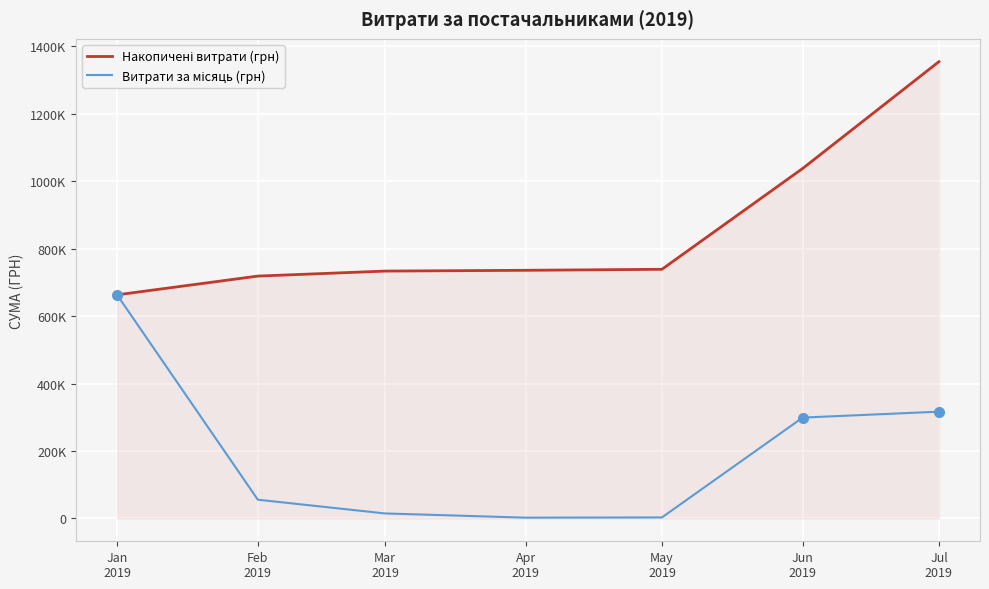

Is this an area chart (filled region under the line)?

Yes